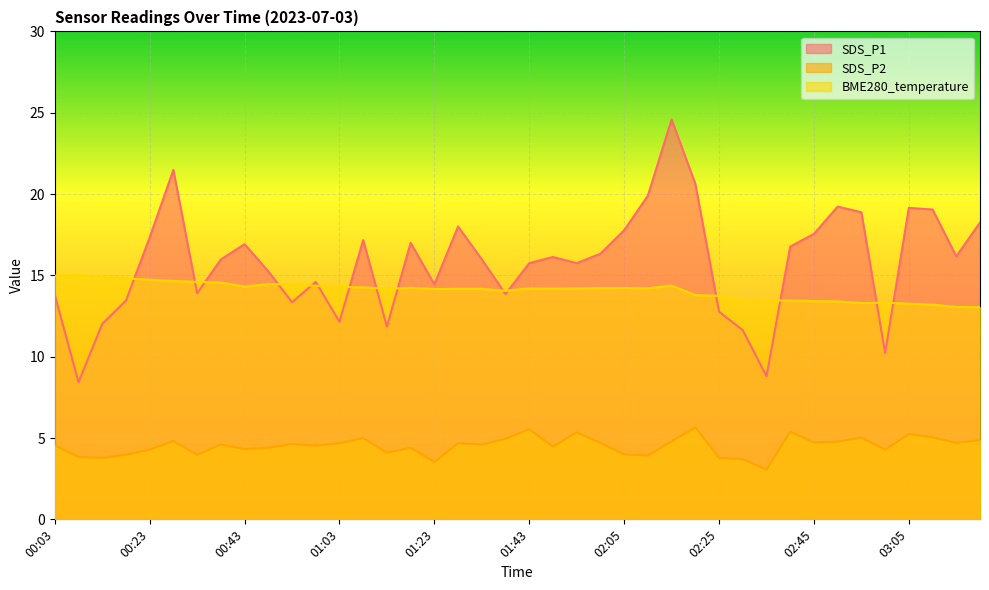

How many distinct data groups are displayed?

3